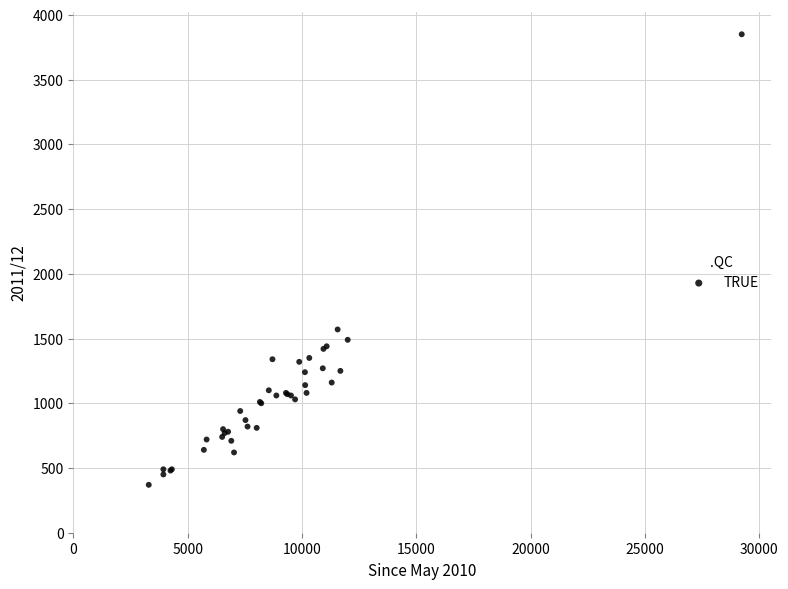

What Y value in the scatter plot is closest to 2110?

1570